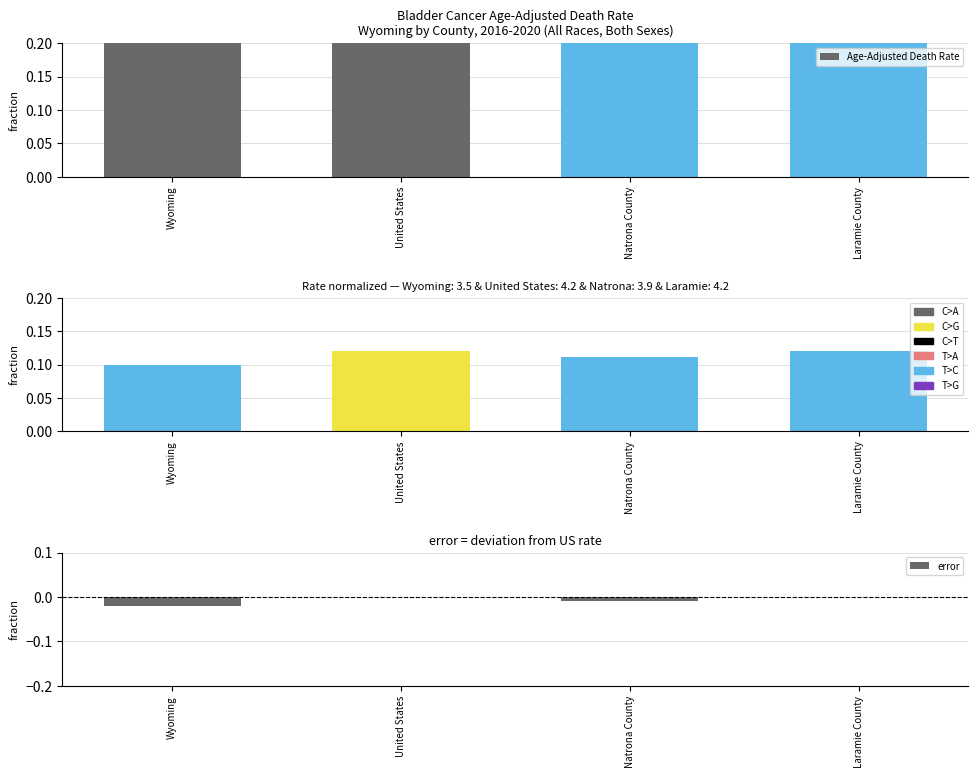

The Age-Adjusted Death Rate (normalized) series shows 0.2 at Natrona County. True or false?

False